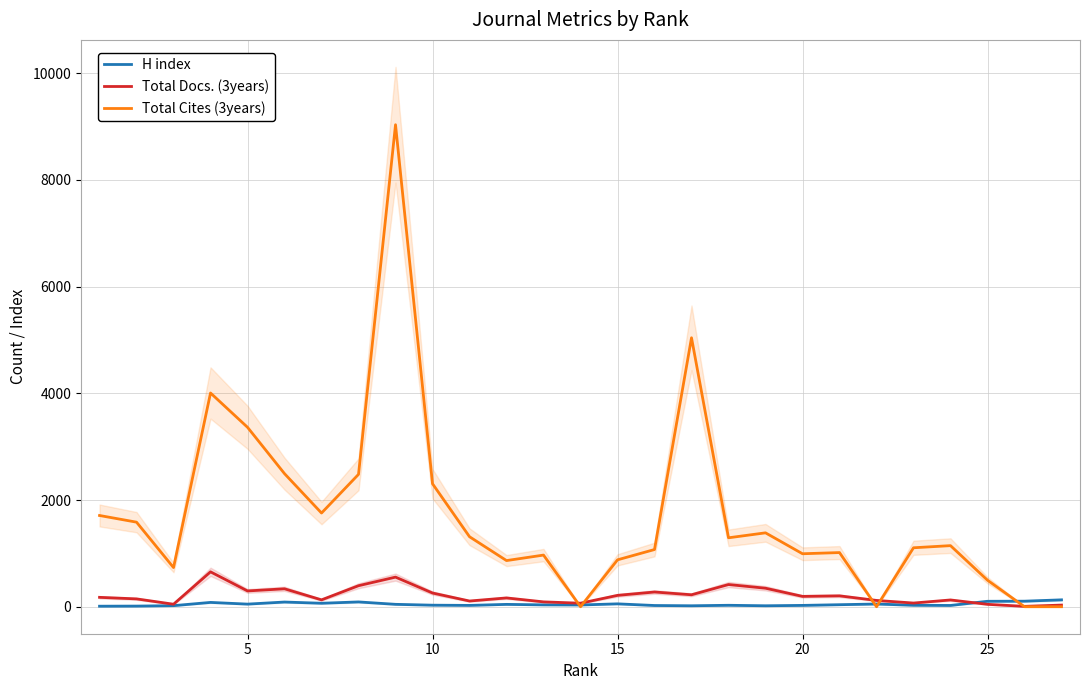

How many categories are shown in the chart?

27